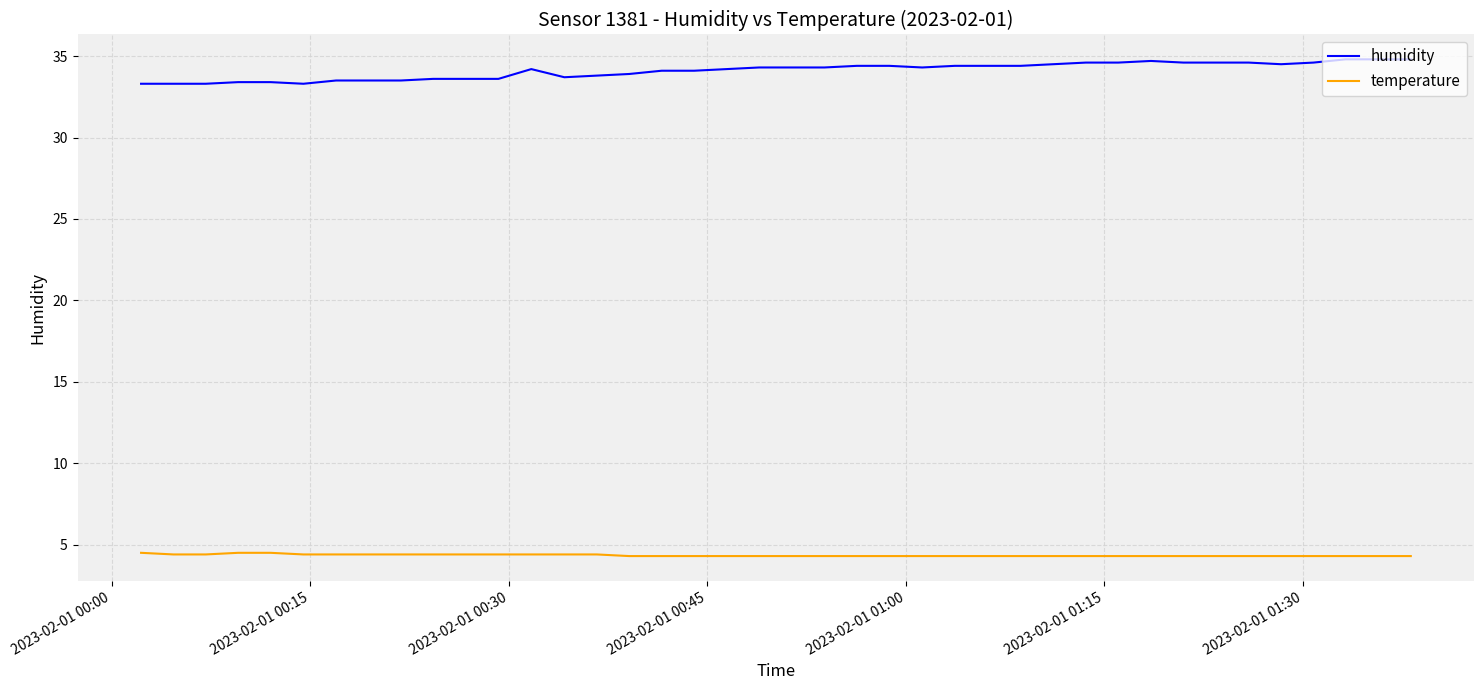

Which series has the largest total across all categories?

humidity